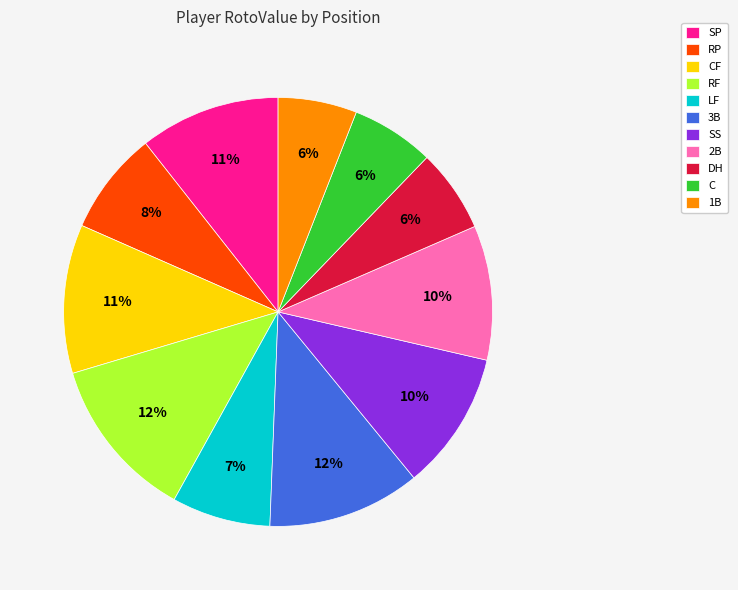

Approximately how many times larger is the value at 2B compared to LF?

1.4